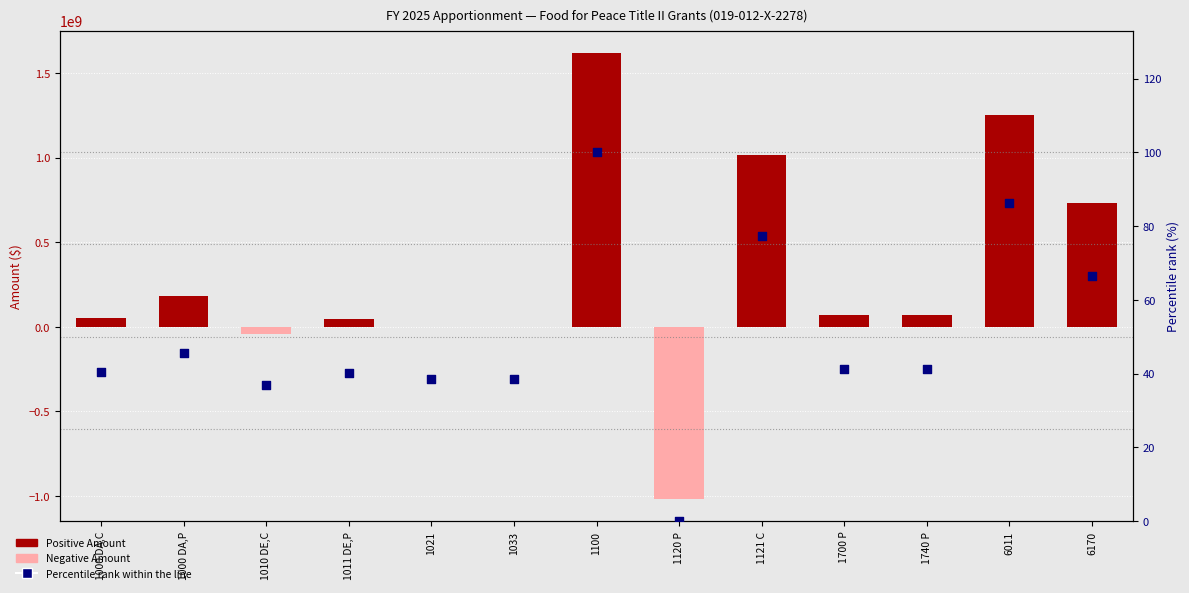

What are all the series names shown in the legend?

Positive Amount, Negative Amount, Percentile rank